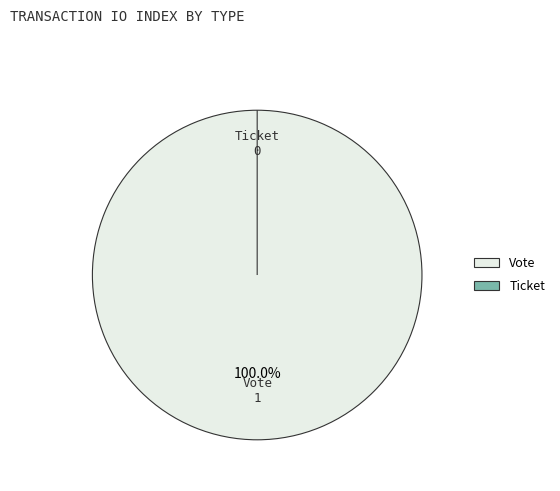

How many segments does this pie chart have?

2